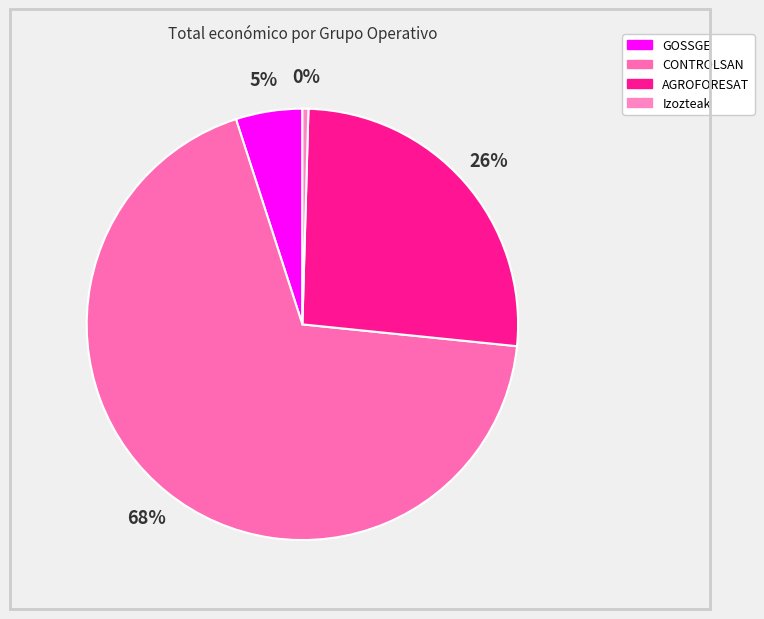

Rank the categories by value from lowest to highest.

Izozteak, GOSSGE, AGROFORESAT, CONTROLSAN